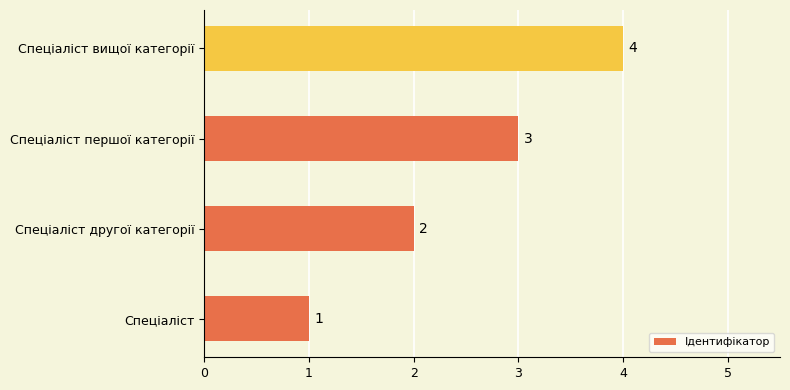

What is the sum of the values at Спеціаліст and Спеціаліст першої категорії?

4